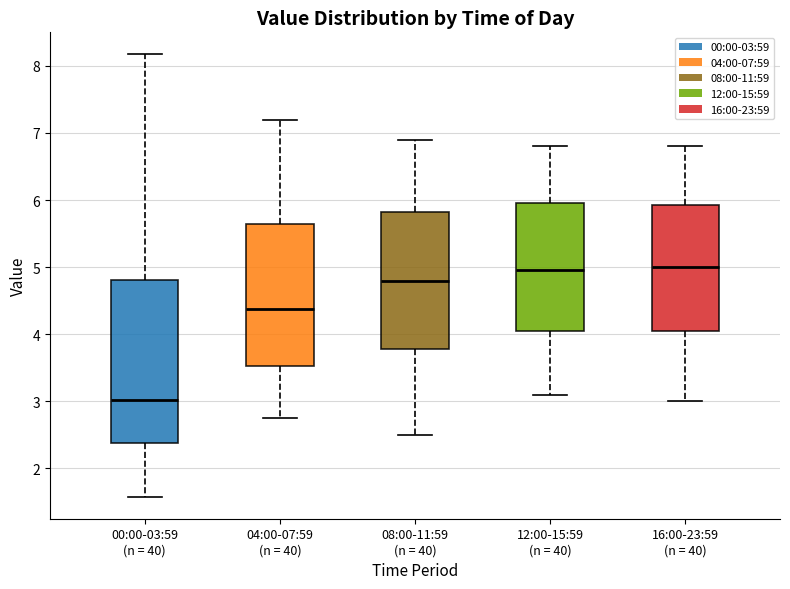

Where does the lower whisker of the box for 16:00-23:59 (n = 40) end on the y-axis? The values are not printed on the chart, so give them approximately, as read against the axis.

3.0